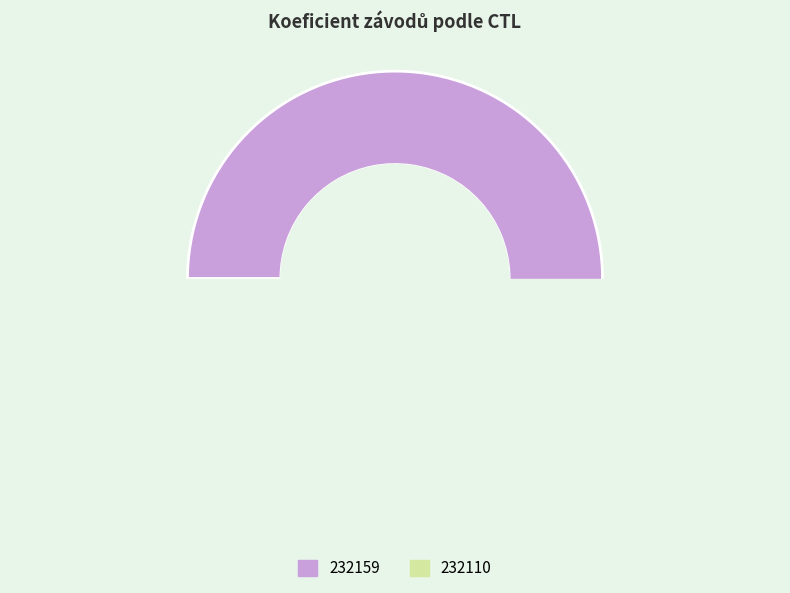

To the nearest percent, what is the combined percentage of 232159 and 232110?

100%